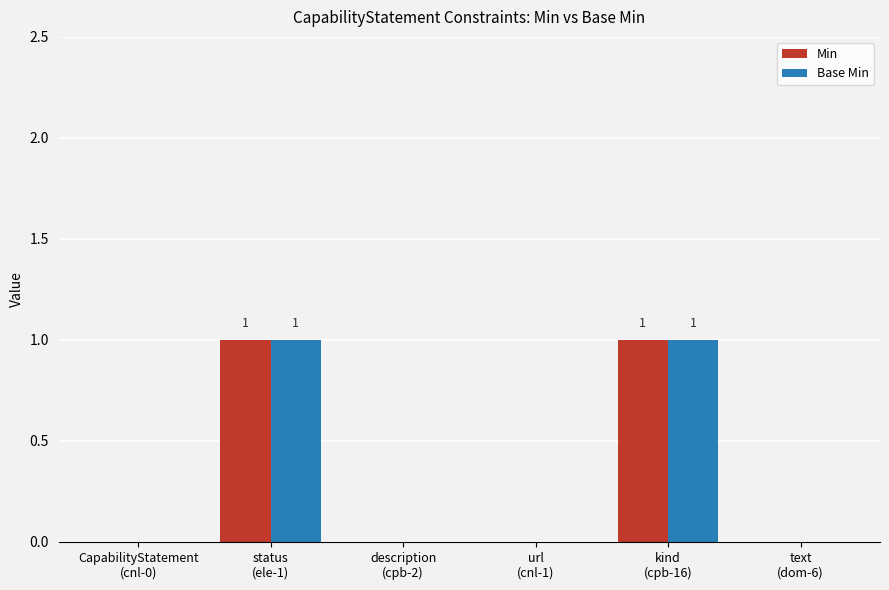

True or false: Min has a value of -1 at description
(cpb-2).

False